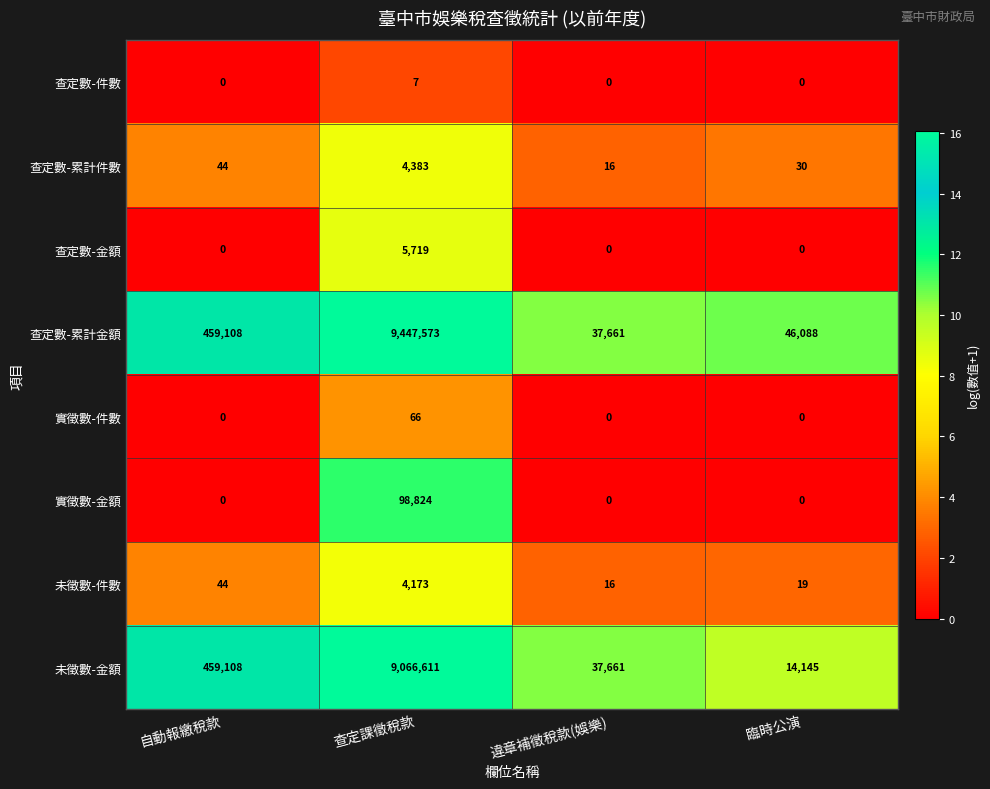

Rank the series by their maximum value, from lowest to highest.

查定數-件數, 實徵數-件數, 未徵數-件數, 查定數-累計件數, 查定數-金額, 實徵數-金額, 未徵數-金額, 查定數-累計金額